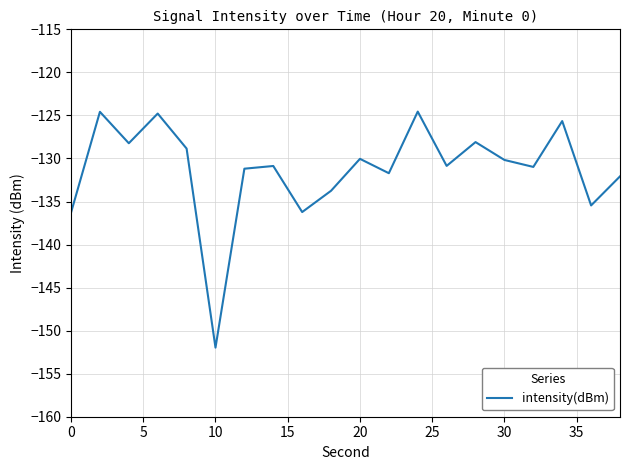

Does the chart display data point markers on the line(s)?

No